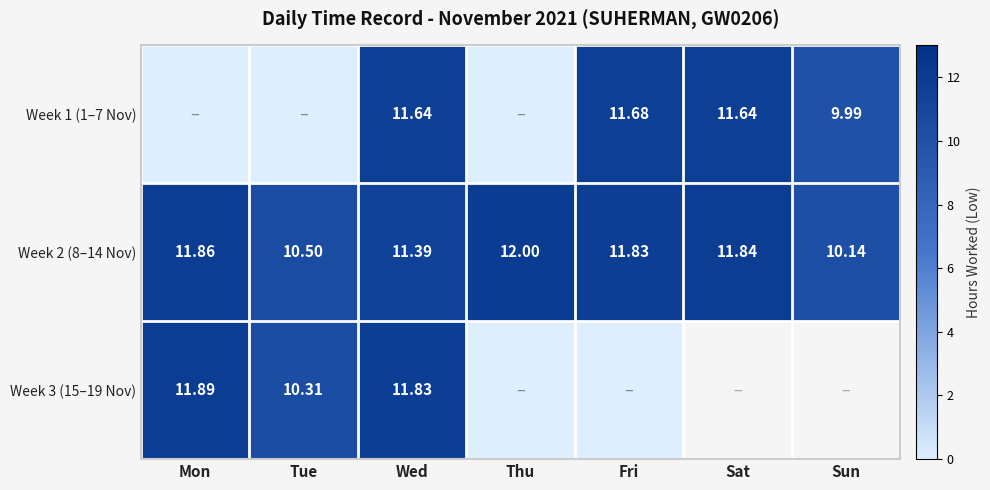

True or false: Week 1 (1–7 Nov) has a value of 10.0 at Sun.

True